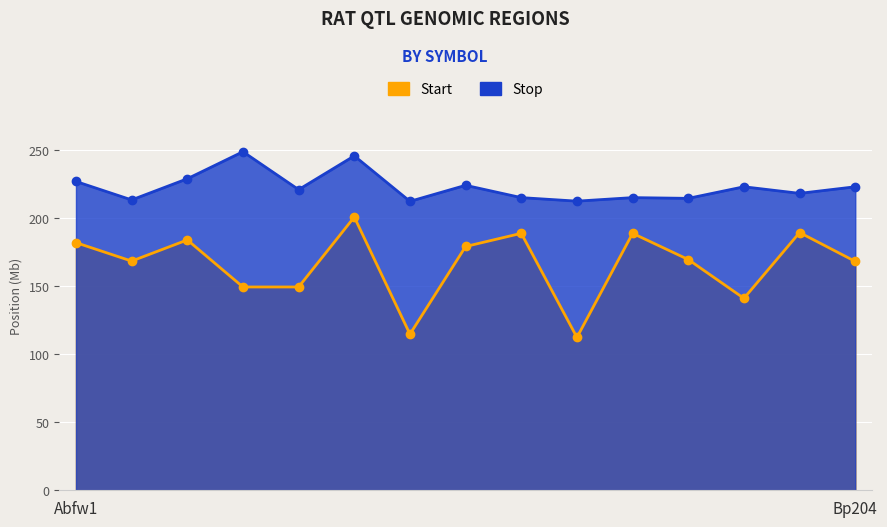

Reading left to right, transcribe all the data shown in this chart.

Start: 182.2	168.6	184.2	149.6	149.6	201.0	114.8	179.3	189.0	112.5	189.0	169.7	141.2	189.6	168.4
Stop: 227.2	213.6	229.2	249.1	221.2	246.0	212.5	224.3	215.3	212.7	215.3	214.7	223.3	218.4	223.3